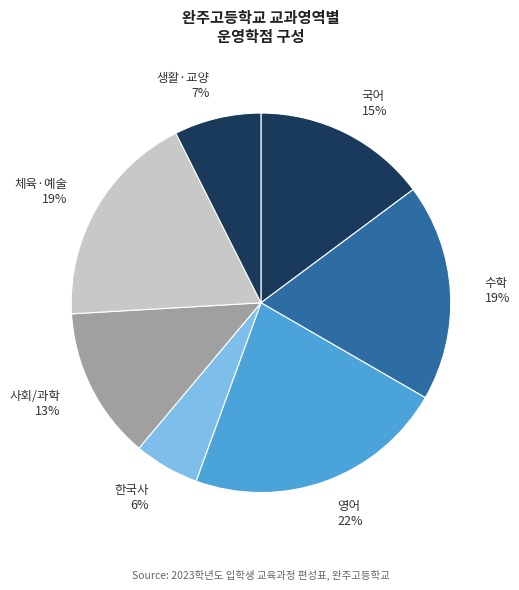

Which slice is the largest?

영어